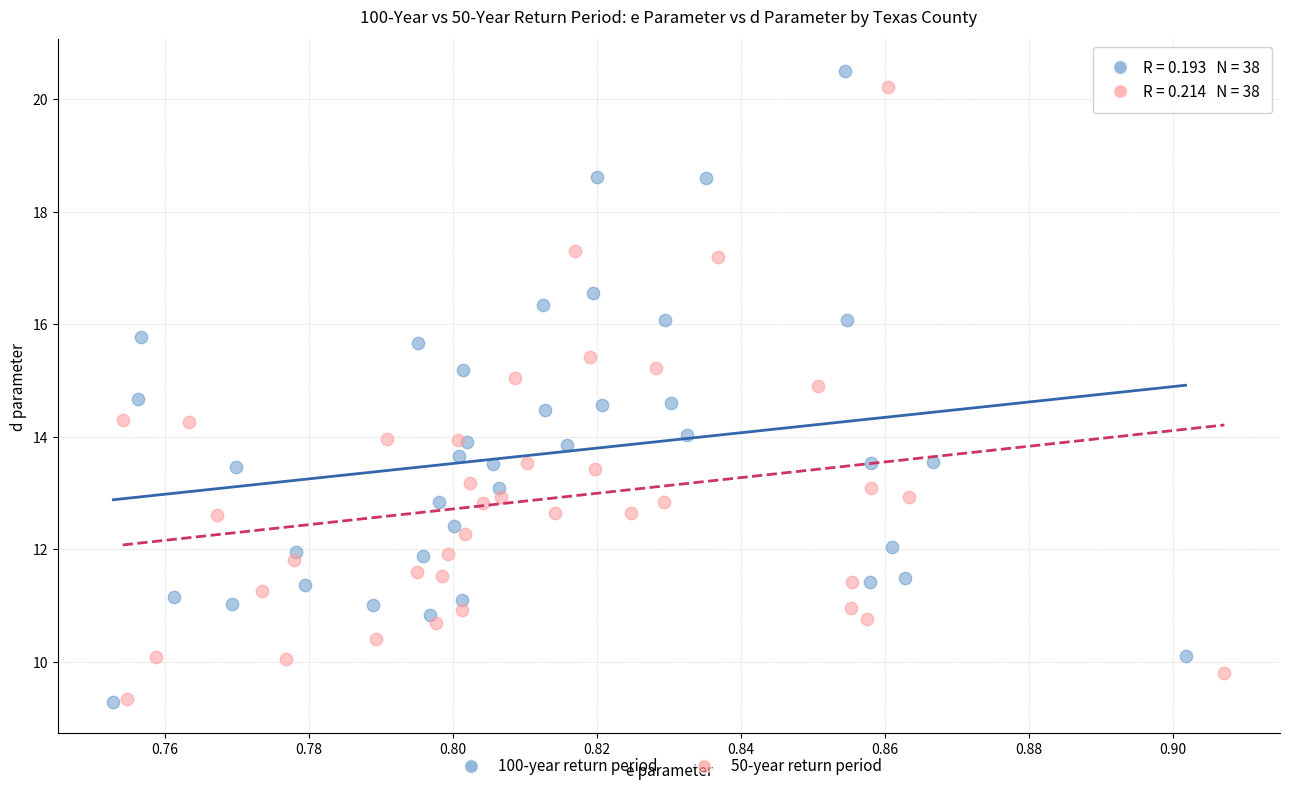

Which series has the widest spread of Y values?

100-year return period